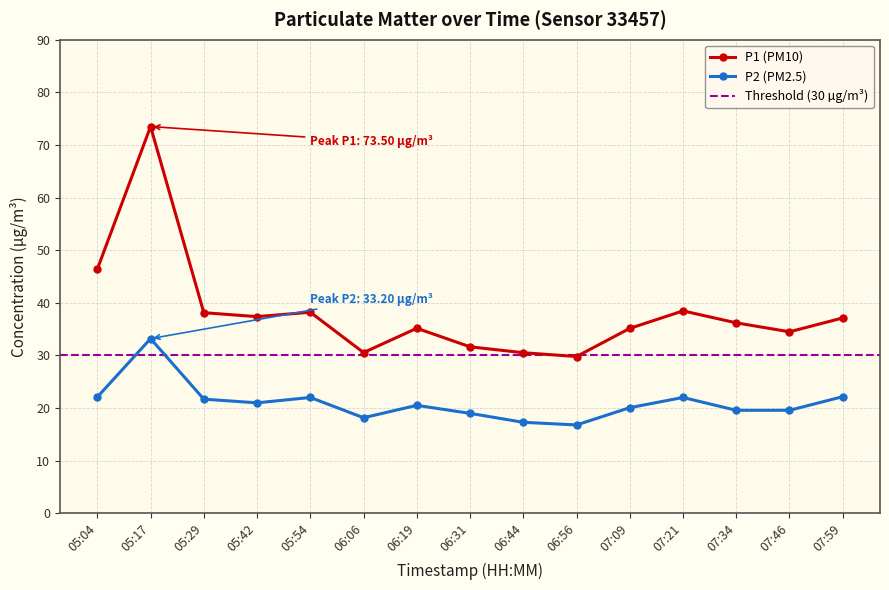

At which category does the chart reach its minimum across all series?

06:56